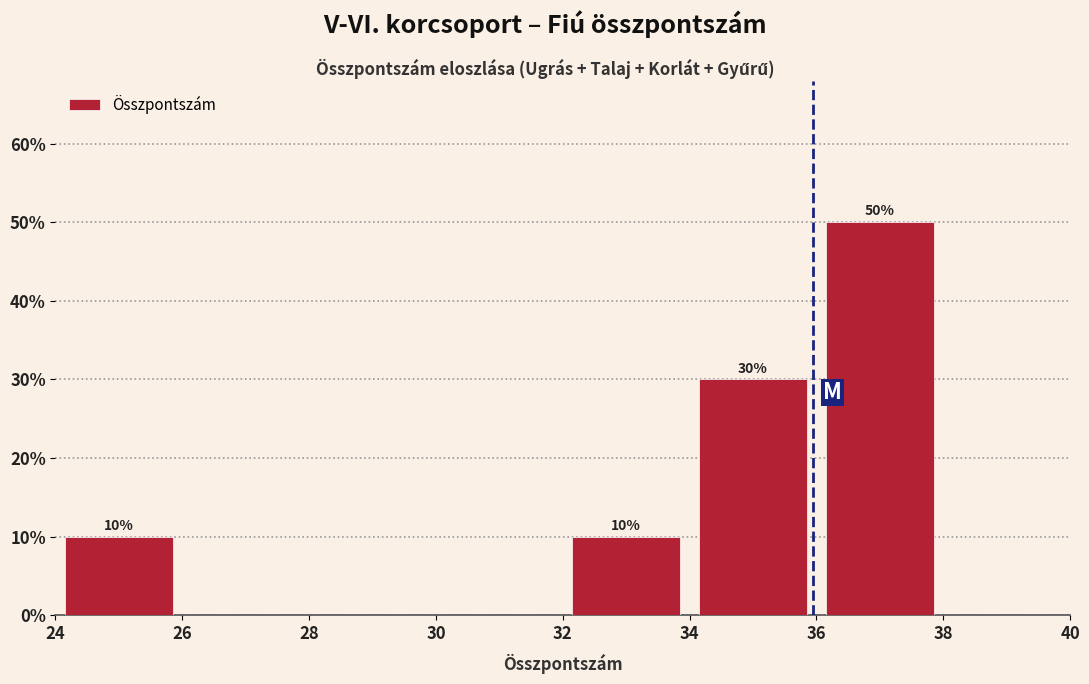

Over which range of the x-axis is the bar tallest?

36 to 38